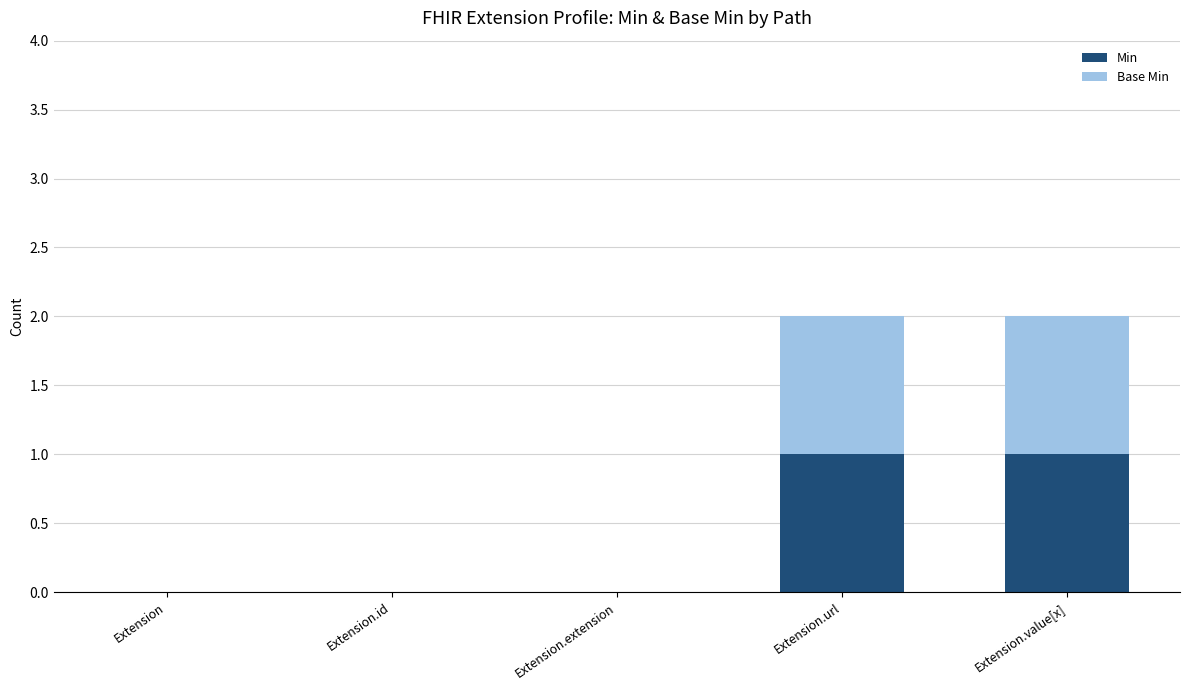

The value of Min at Extension.value[x] is 1. True or false?

True